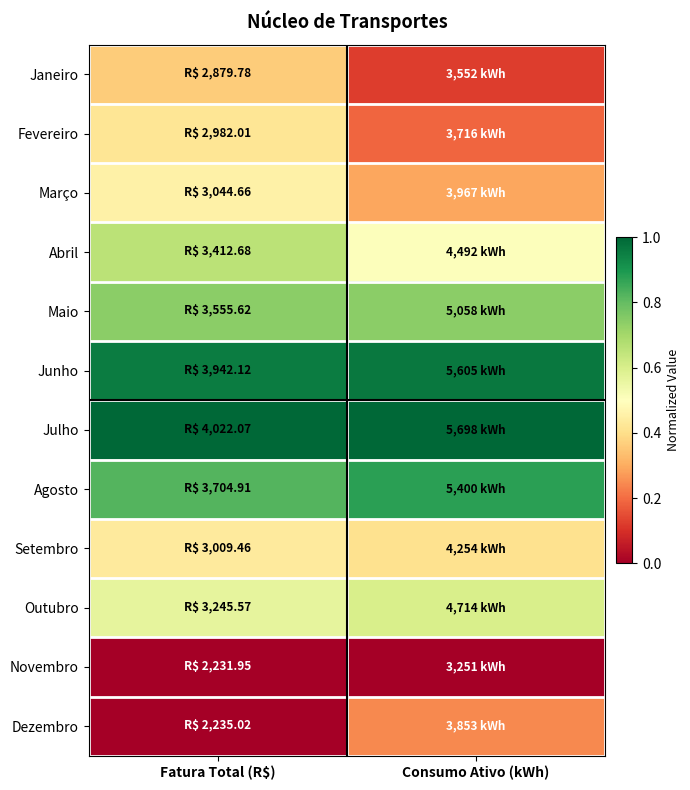

List the series in order of their peak value, lowest first.

Novembro, Dezembro, Janeiro, Fevereiro, Setembro, Março, Outubro, Abril, Maio, Agosto, Junho, Julho